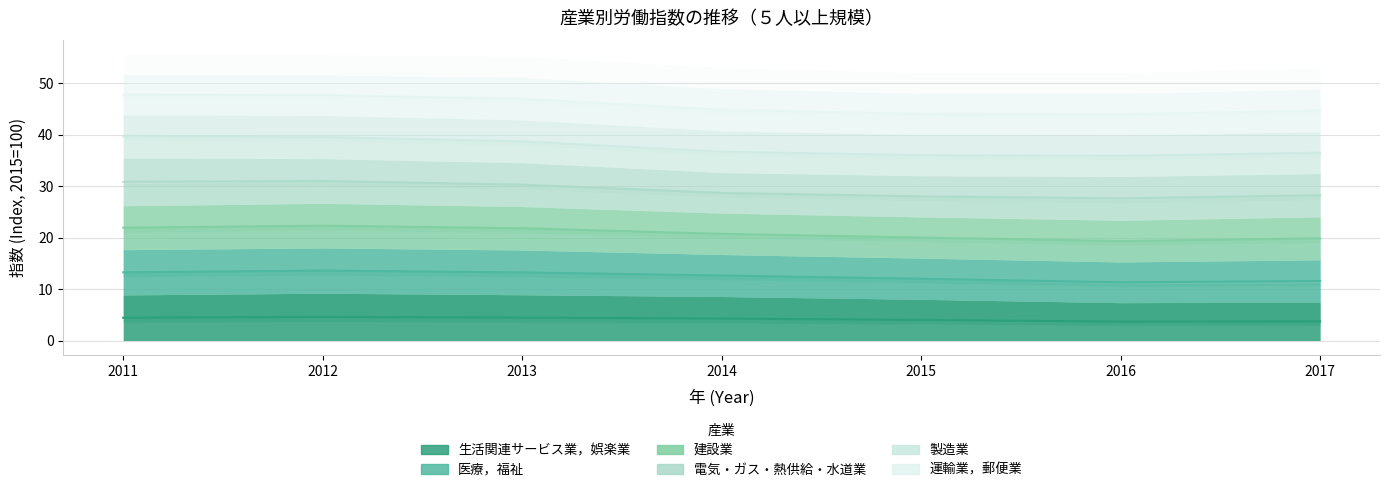

How many interior local valleys does the 医療，福祉 series have?

1